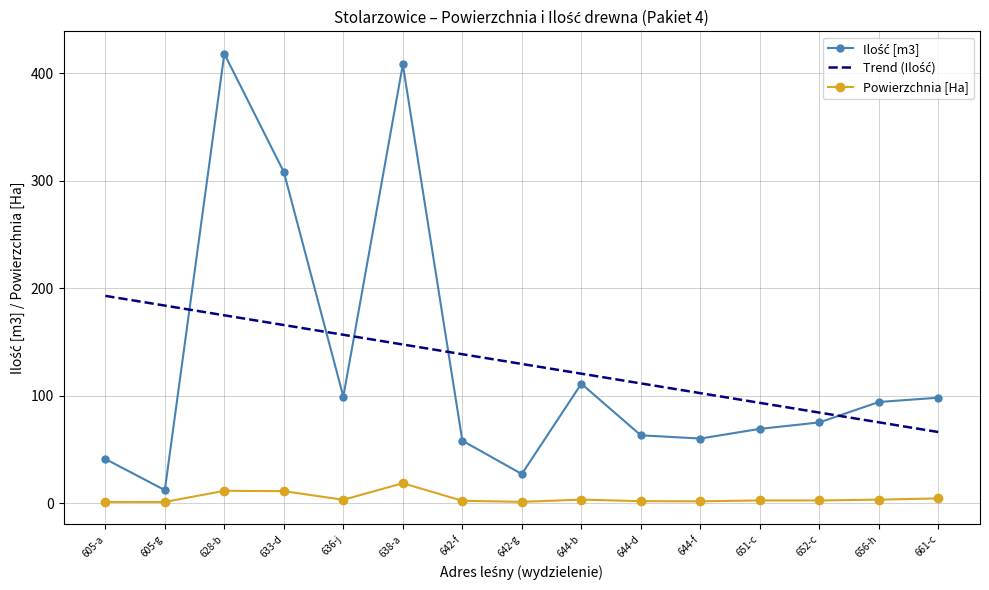

What is the difference between the highest and lowest values at 644-b?

117.2